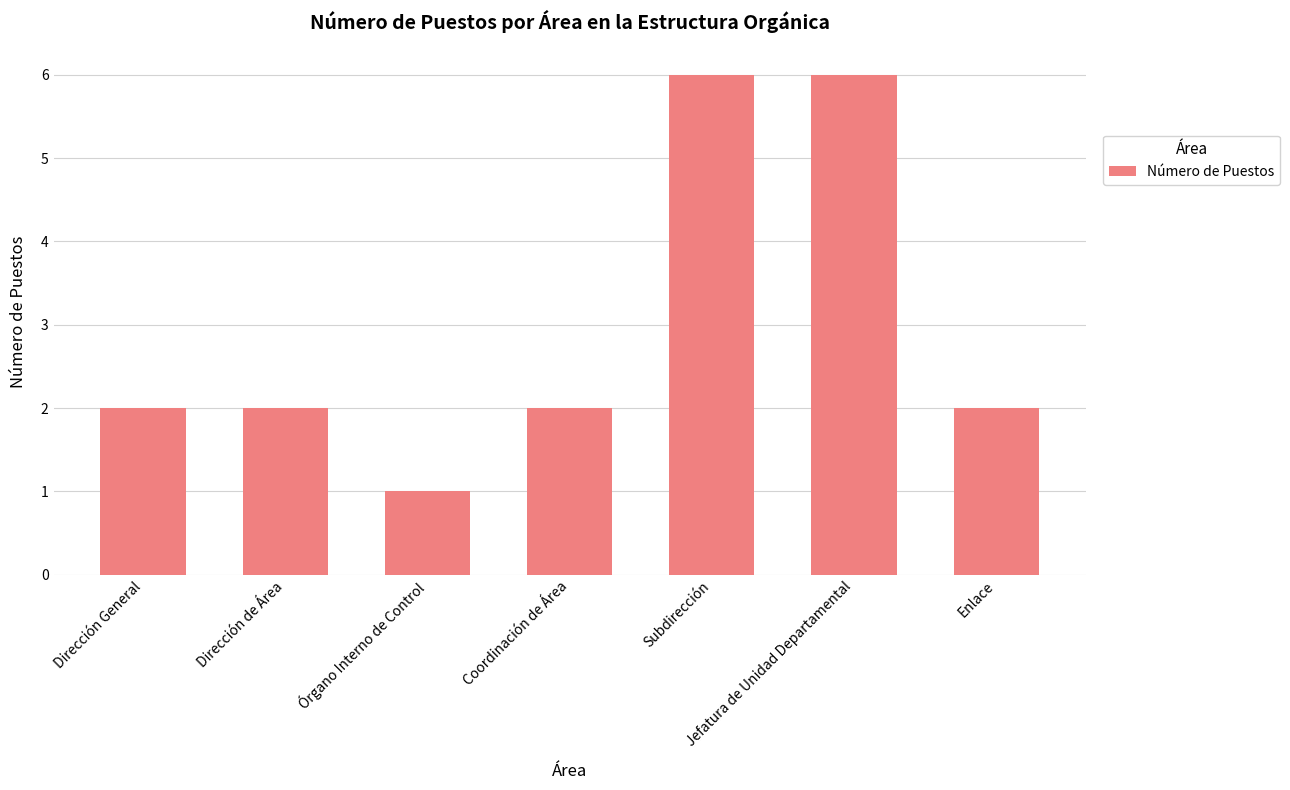

Reading left to right, what are all the values shown in this chart?

Dirección General=2	Dirección de Área=2	Órgano Interno de Control=1	Coordinación de Área=2	Subdirección=6	Jefatura de Unidad Departamental=6	Enlace=2